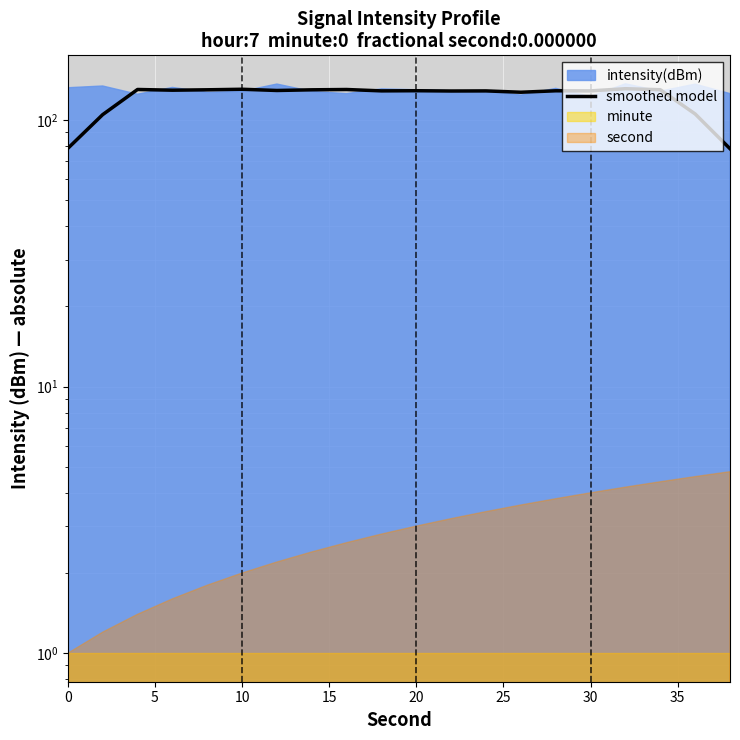

Reading left to right, list all the values displayed in this chart.

78.4	104.9	130.3	129.5	130.0	130.6	129.2	130.0	130.3	128.8	128.9	128.6	128.7	127.3	128.9	128.8	131.2	130.1	105.5	78.1